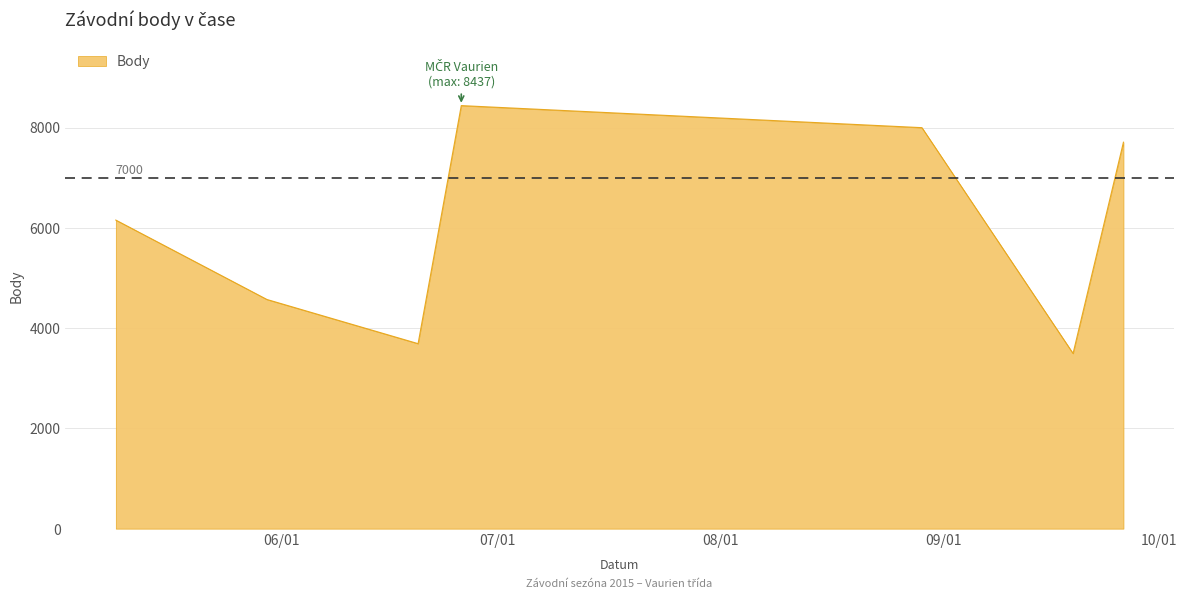

What is the change in value from 2015-06-26 to 2015-08-29?

-440